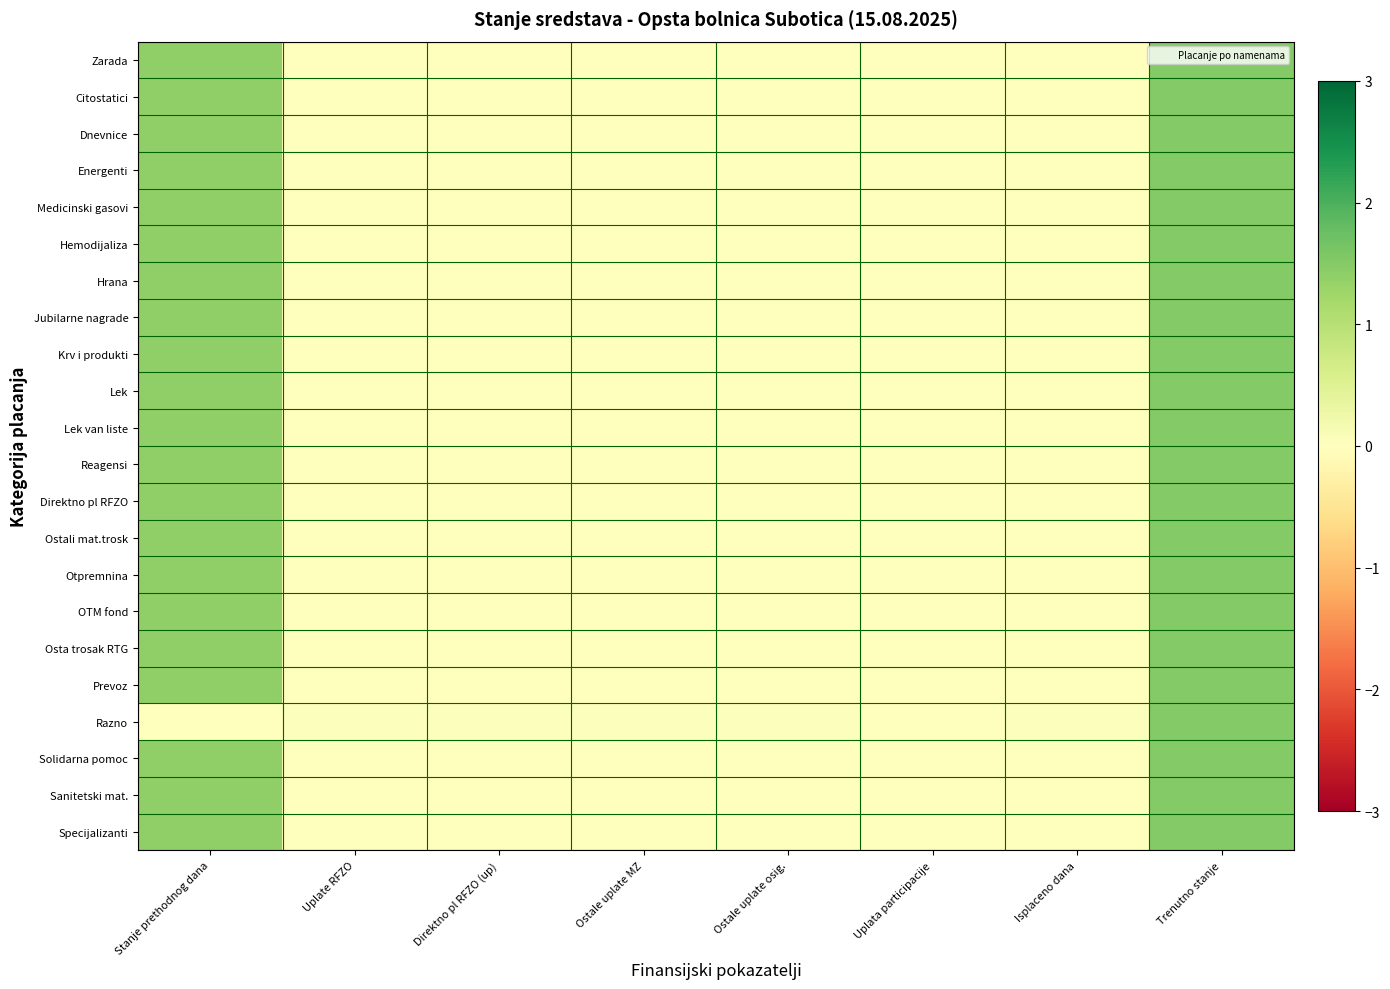

How many categories are shown in the chart?

8